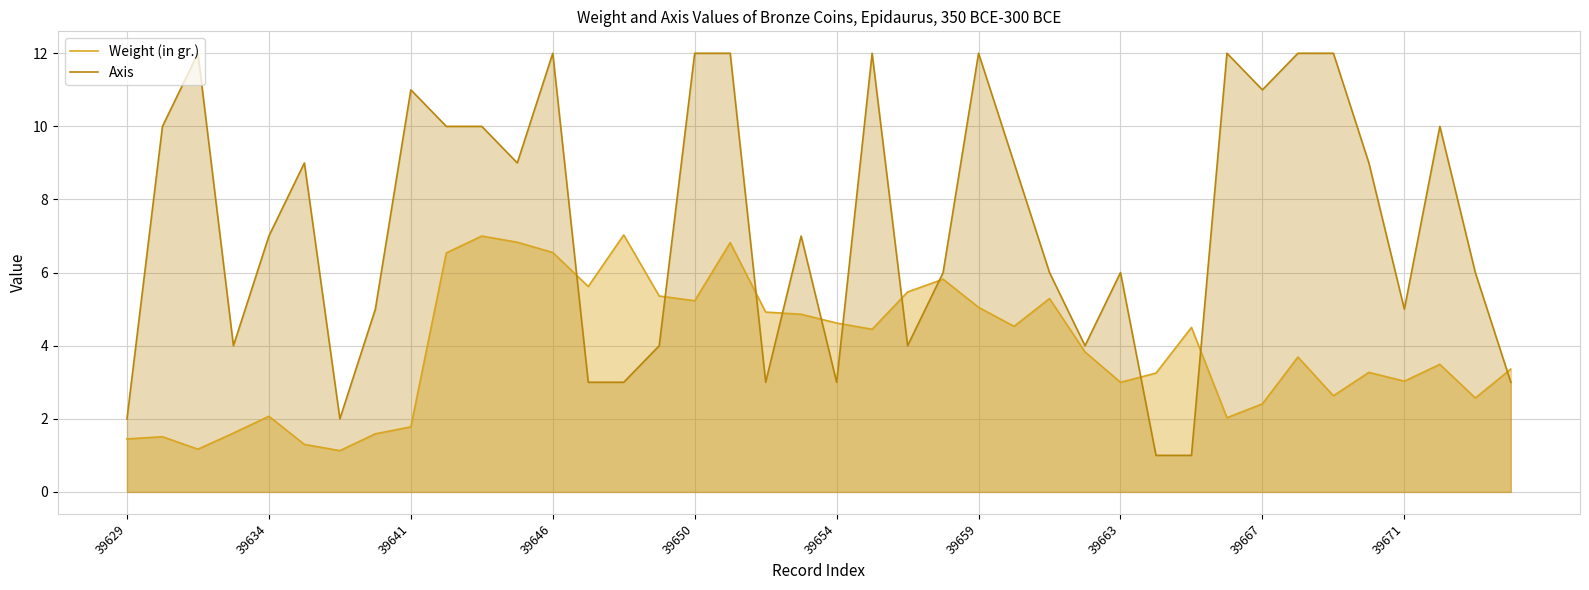

True or false: Axis and Weight (in gr.) cross at least once.

True